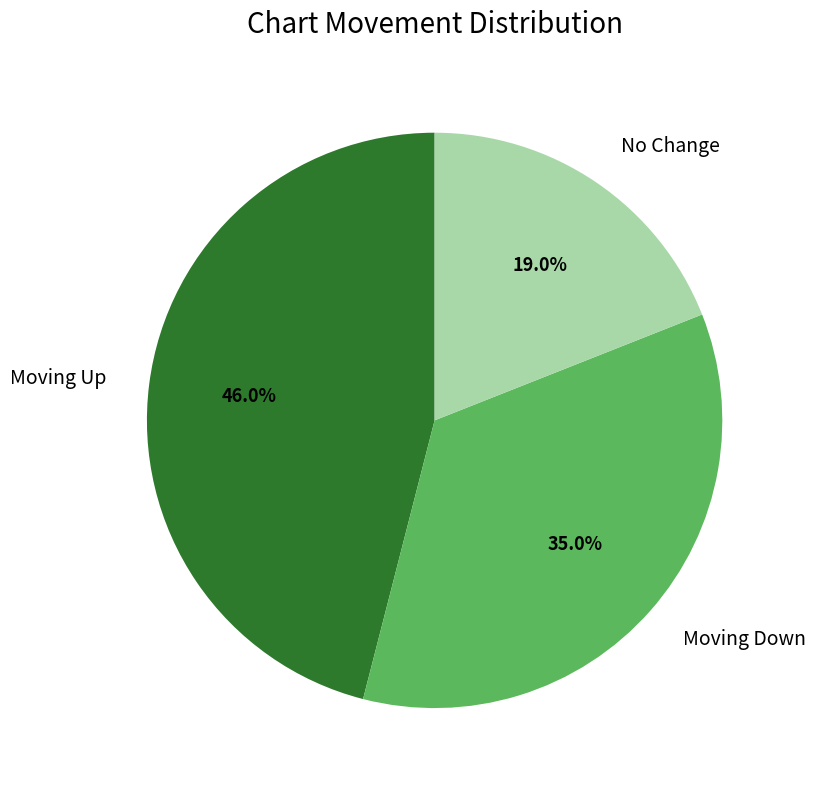

Which has a higher value, Moving Up or No Change?

Moving Up